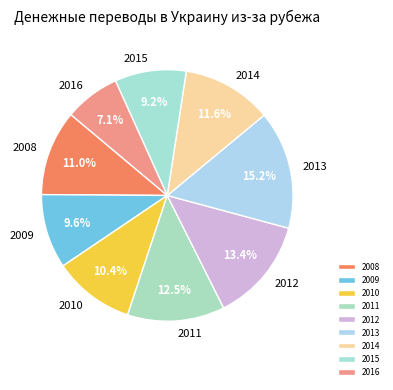

True or false: 2015 accounts for 9% of the total.

True